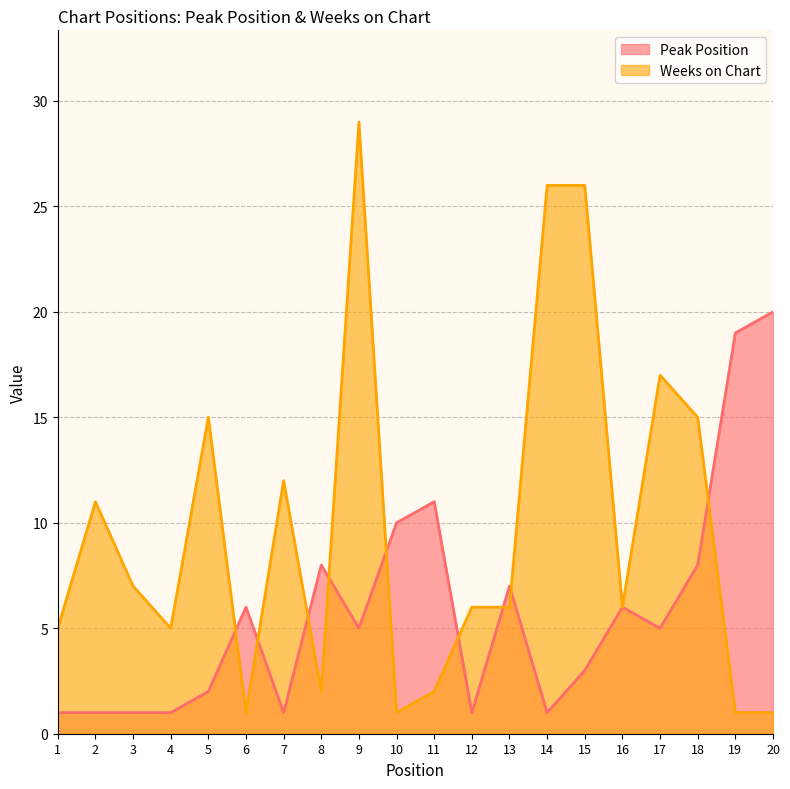

Reading left to right, transcribe all the data shown in this chart.

Peak Position: 1	1	1	1	2	6	1	8	5	10	11	1	7	1	3	6	5	8	19	20
Weeks on Chart: 5	11	7	5	15	1	12	2	29	1	2	6	6	26	26	6	17	15	1	1